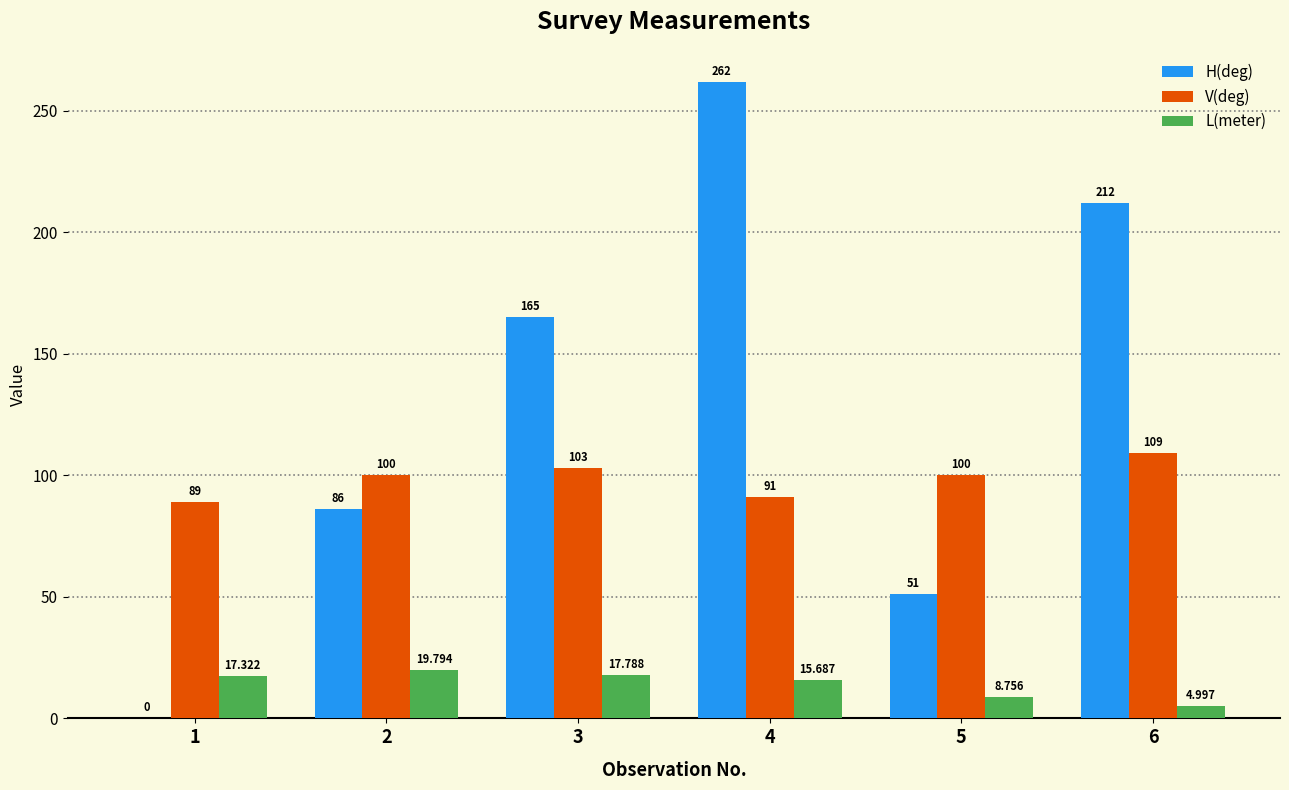

True or false: L(meter) has a value of 5.0 at 6.

True